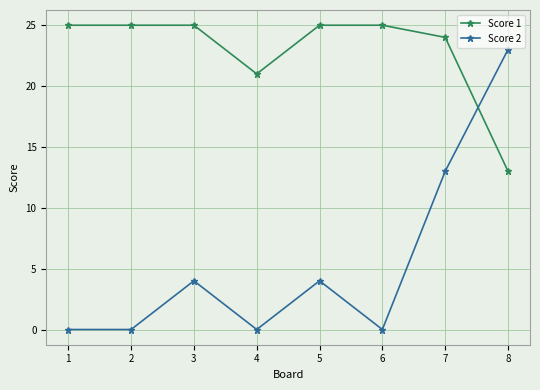

What is the difference between the highest and lowest values at 2?

25